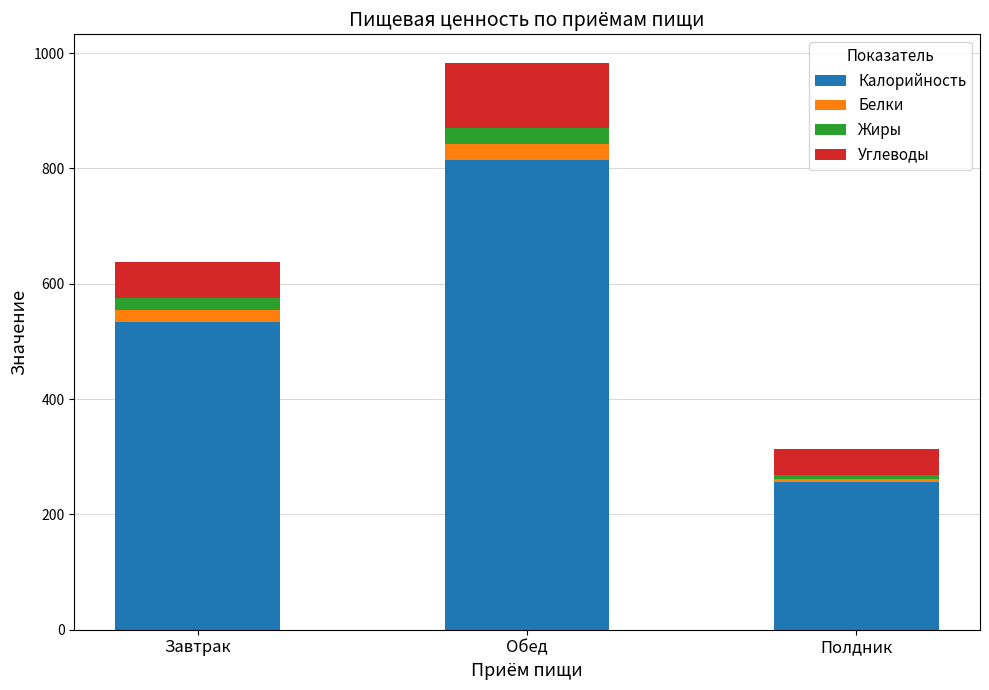

What is the sum of all Калорийность values?

1604.2